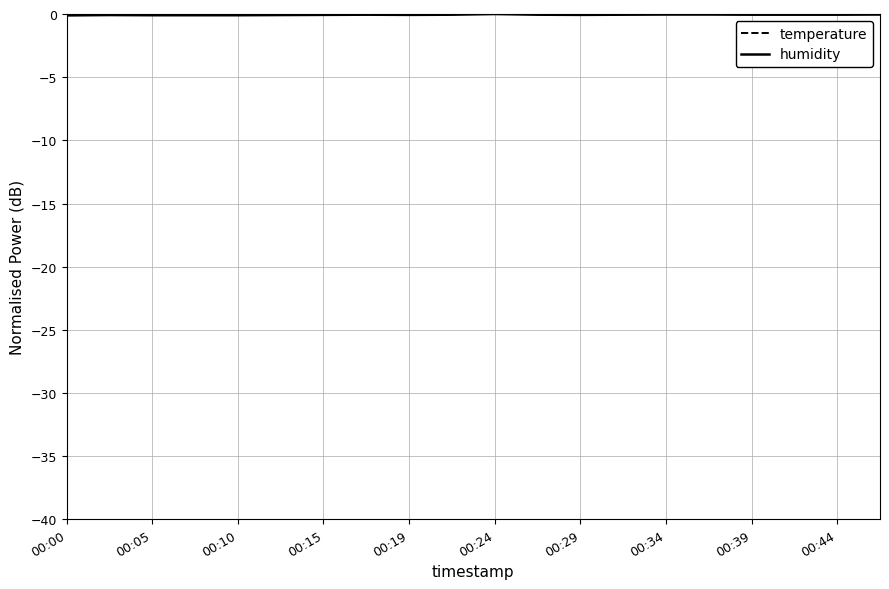

What is the minimum value for humidity?

-0.1